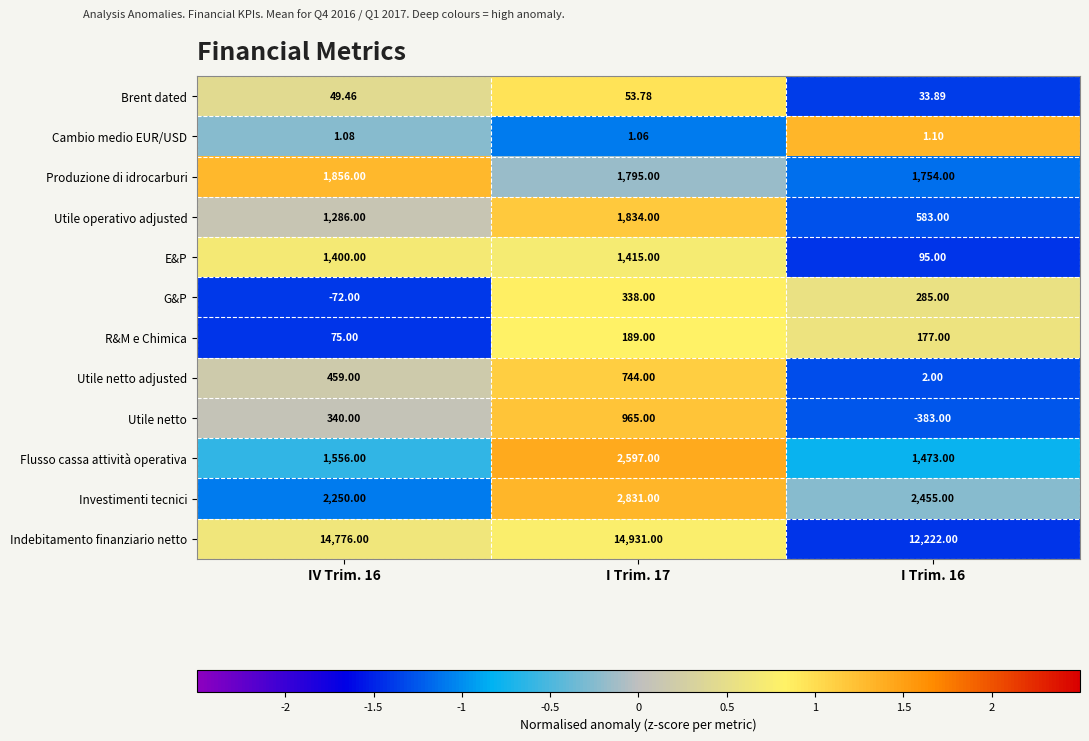

Rank the series by their maximum value, from highest to lowest.

Indebitamento finanziario netto, Investimenti tecnici, Flusso cassa attività operativa, Produzione di idrocarburi, Utile operativo adjusted, E&P, Utile netto, Utile netto adjusted, G&P, R&M e Chimica, Brent dated, Cambio medio EUR/USD